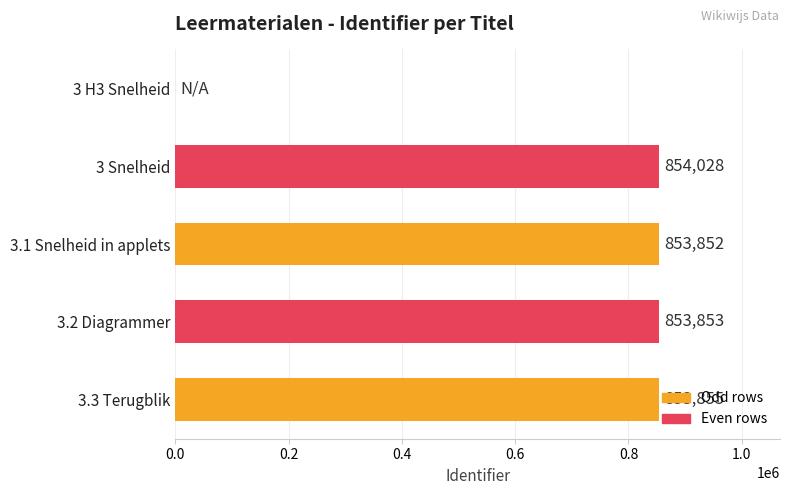

What is the sum of the values at 3.3 Terugblik and 3 H3 Snelheid?

853855